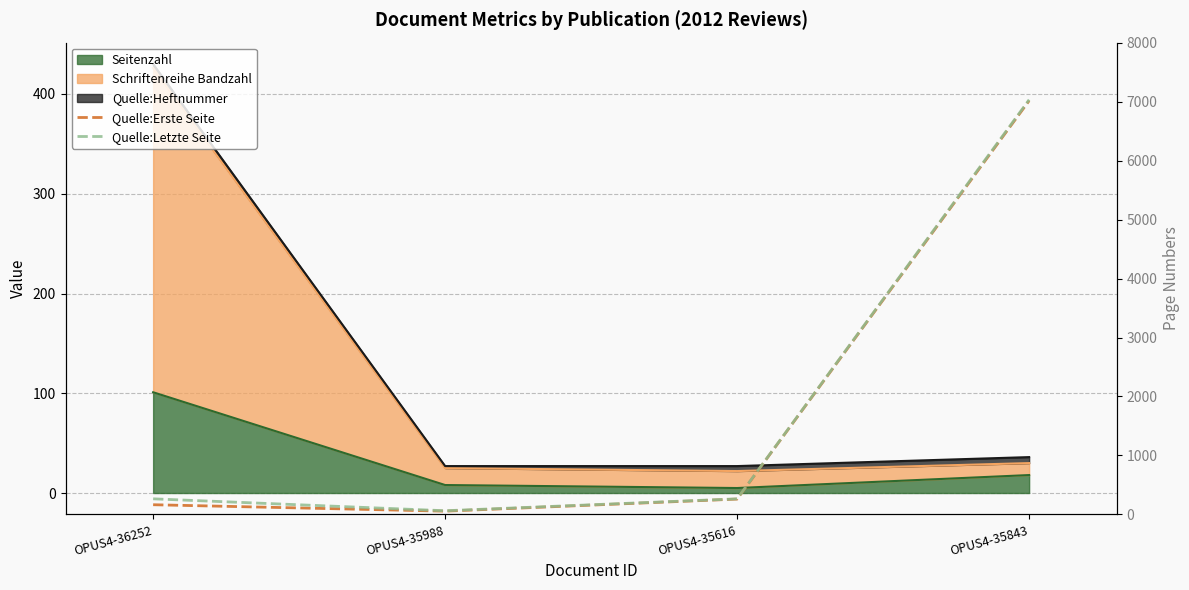

The Quelle:Letzte Seite series shows 265 at OPUS4-35616. True or false?

True